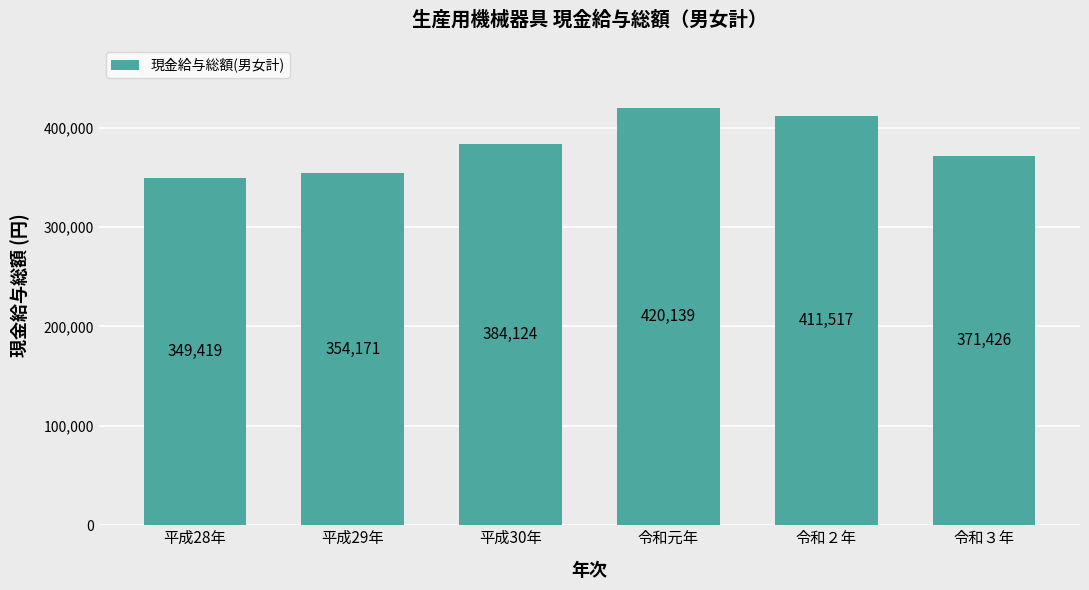

Rank the categories by value from lowest to highest.

平成28年, 平成29年, 令和３年, 平成30年, 令和２年, 令和元年